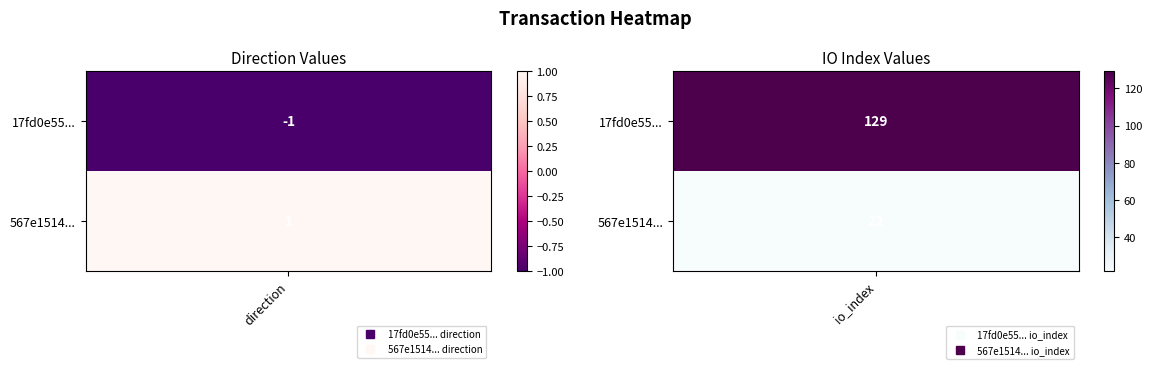

How many distinct data groups are displayed?

2